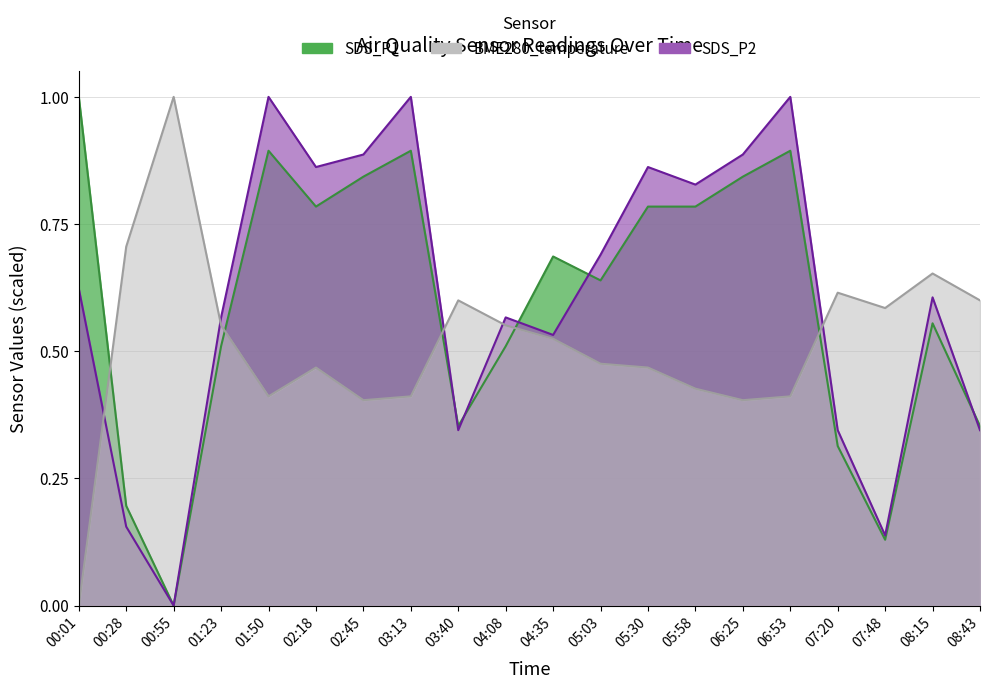

What is the label of the 13th point from the left?

05:30